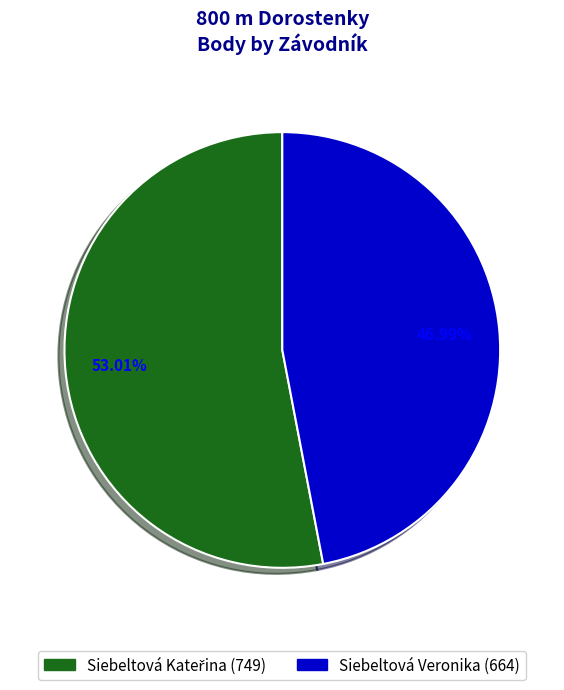

Which category has the smallest portion of the pie?

Siebeltová Veronika